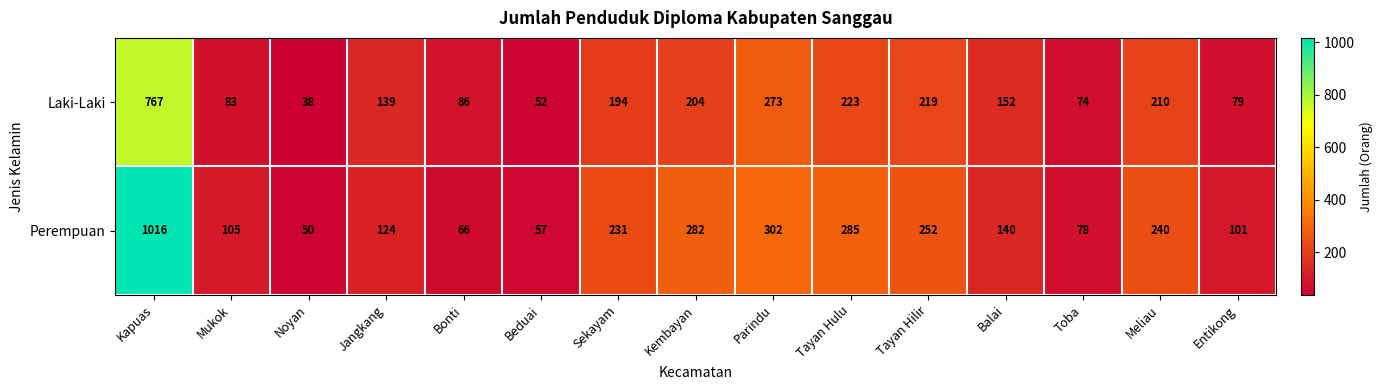

Which category has the highest value across all series?

Kapuas